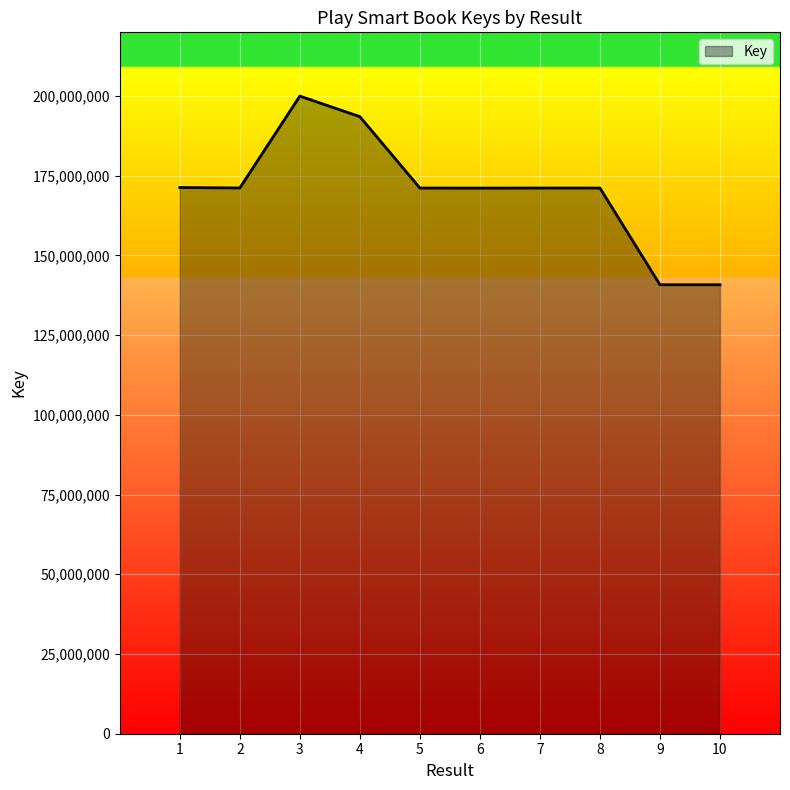

Read the value at 6.

171102277